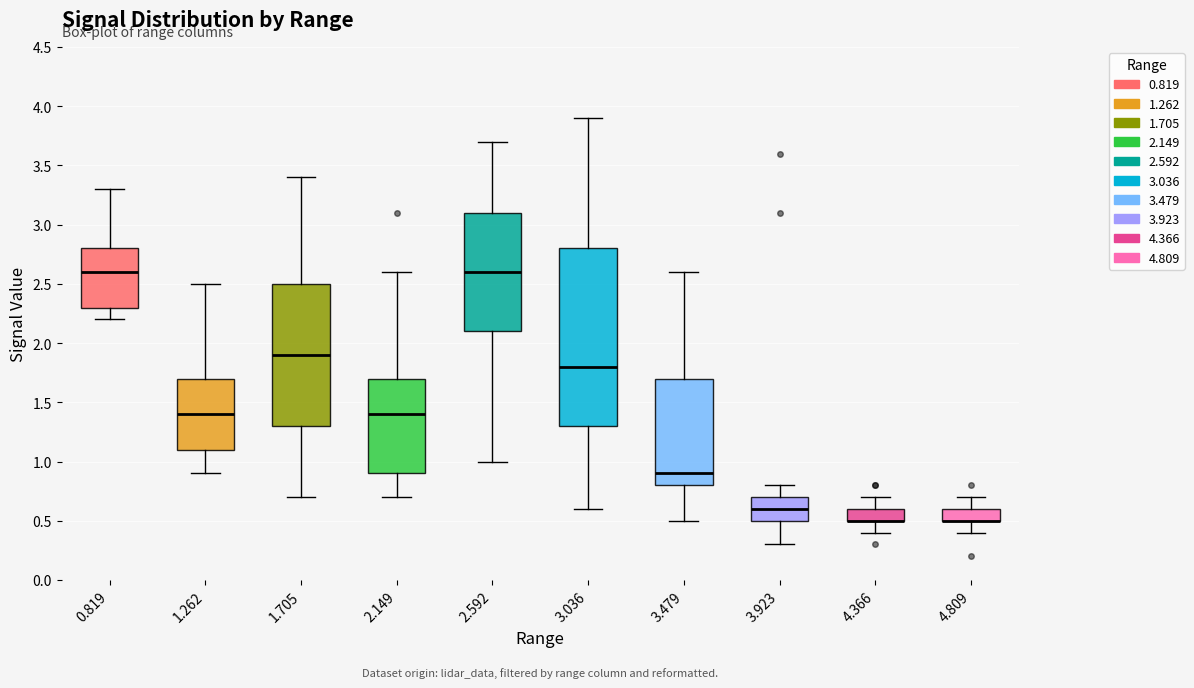

Reading left to right, transcribe this box plot: for each box, give where its median line is, the range the box spans, and where its two whiskers end, as read against the y-axis. The values are not printed on the chart, so give them approximately, as read against the axis.

0.819: median 2.6, box 2.3 to 2.8, whiskers 2.2 to 3.3
1.262: median 1.4, box 1.1 to 1.7, whiskers 0.9 to 2.5
1.705: median 1.9, box 1.3 to 2.5, whiskers 0.7 to 3.4
2.149: median 1.4, box 0.9 to 1.7, whiskers 0.7 to 2.6
2.592: median 2.6, box 2.1 to 3.1, whiskers 1.0 to 3.7
3.036: median 1.8, box 1.3 to 2.8, whiskers 0.6 to 3.9
3.479: median 0.9, box 0.8 to 1.7, whiskers 0.5 to 2.6
3.923: median 0.6, box 0.5 to 0.7, whiskers 0.3 to 0.8
4.366: median 0.5 (drawn on the box's lower edge), box 0.5 to 0.6, whiskers 0.4 to 0.7
4.809: median 0.5 (drawn on the box's lower edge), box 0.5 to 0.6, whiskers 0.4 to 0.7